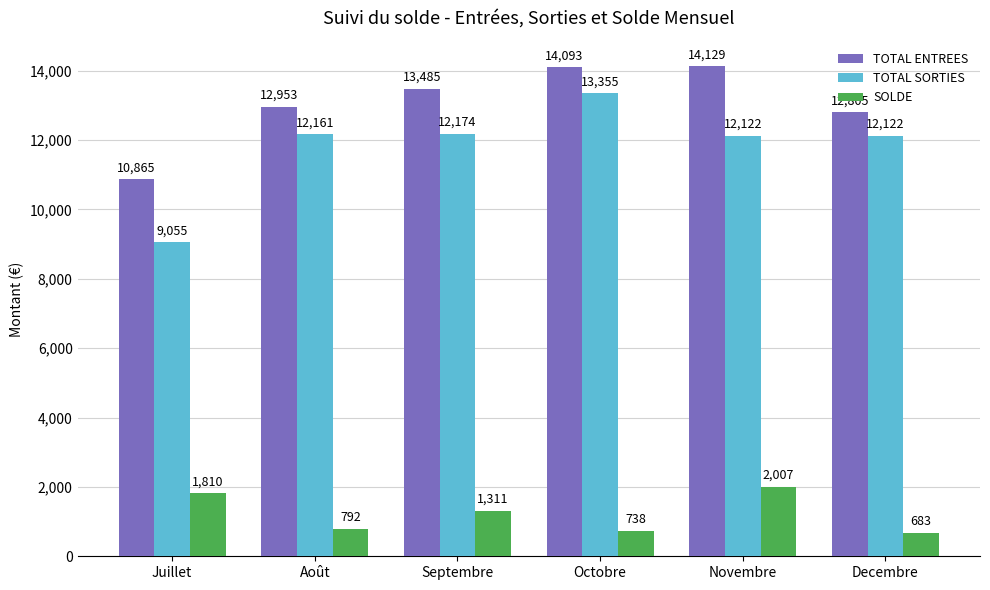

The TOTAL ENTREES series shows 14093.0 at Octobre. True or false?

True